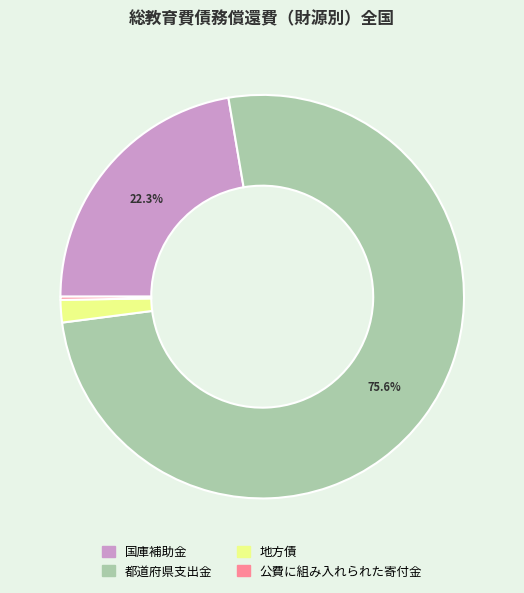

True or false: 地方債 accounts for 15% of the total.

False